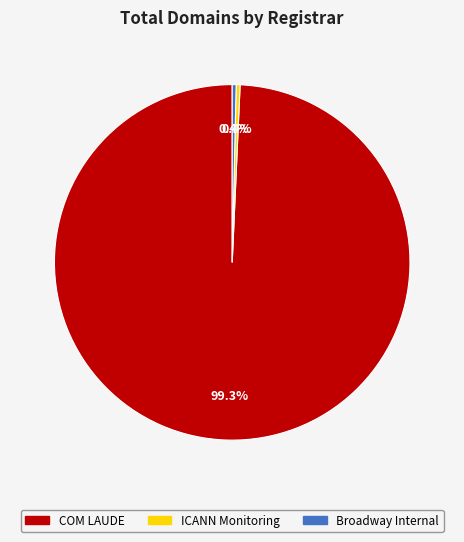

Does any single category account for the majority?

Yes